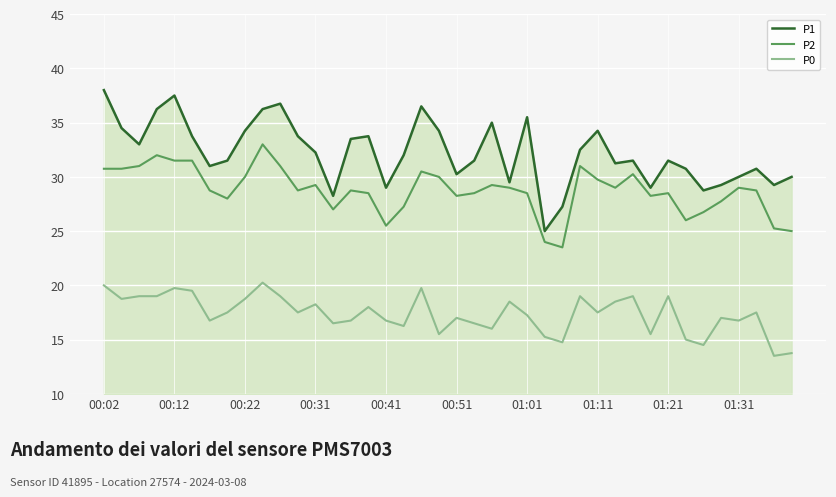

Which series has the largest range (max minus min)?

P1